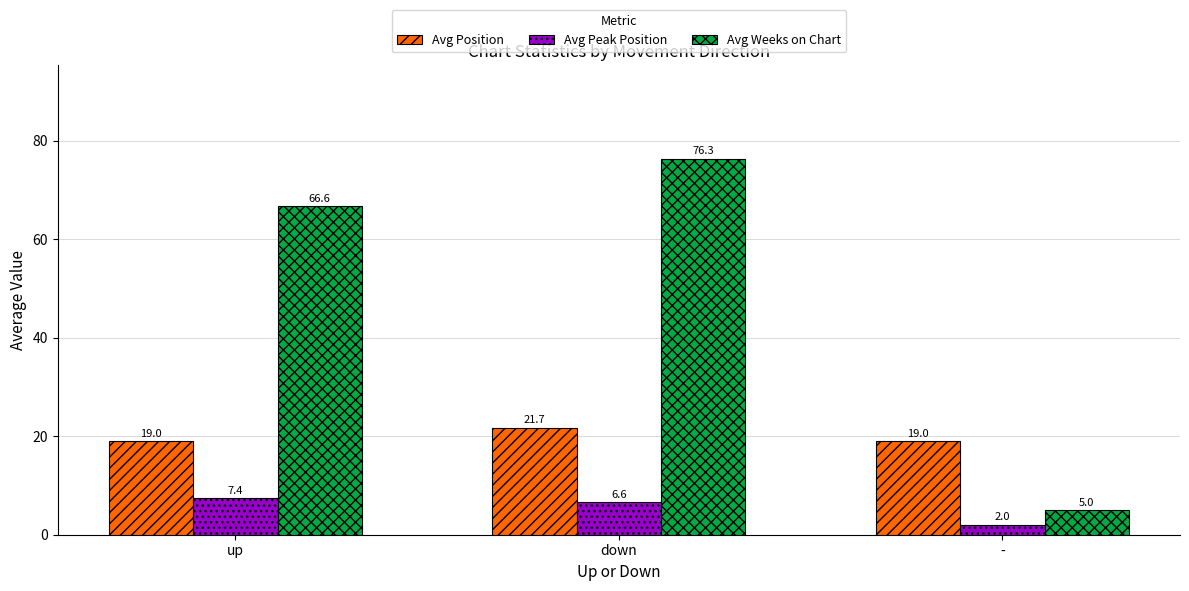

How many Avg Position values are between 19 and 21?

2